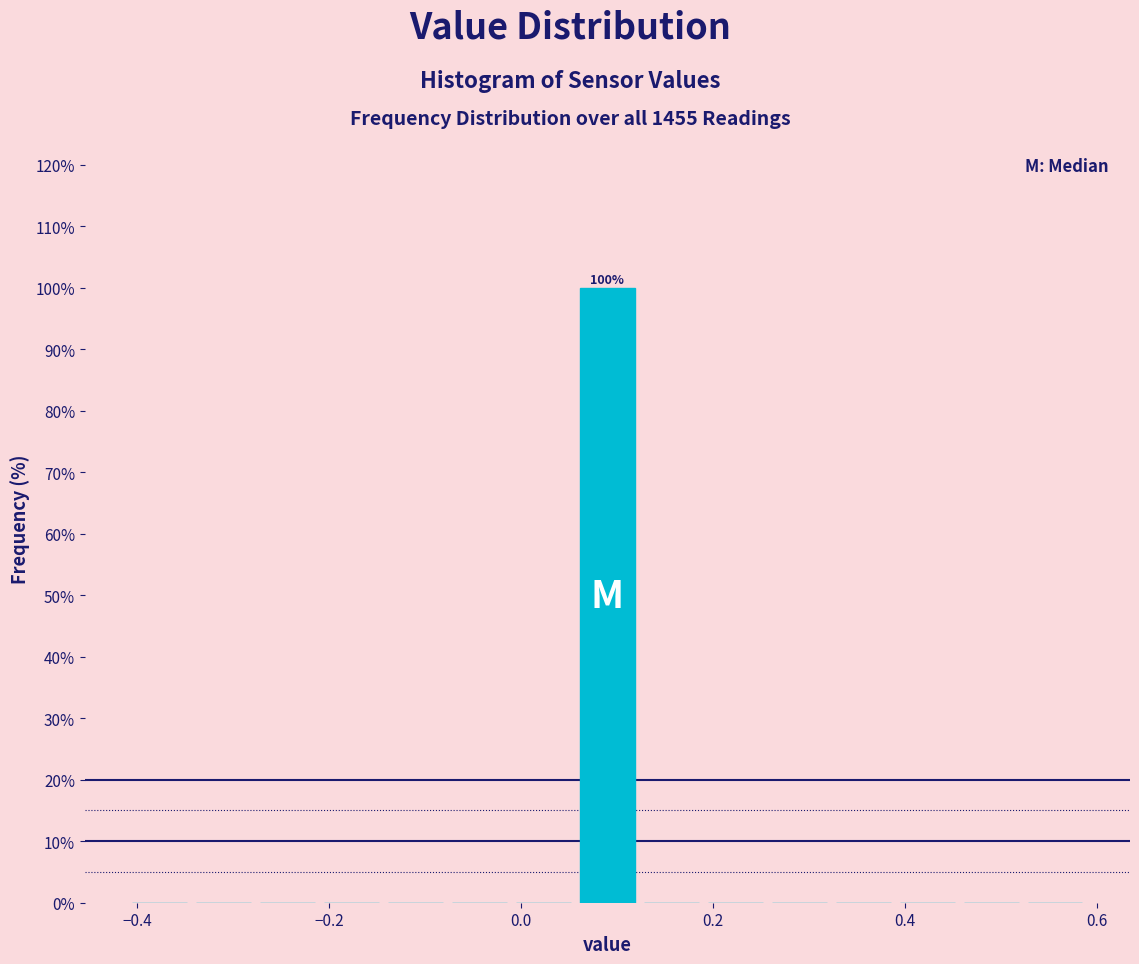

Read against the x-axis, roughly where is the centre of the tallest bar?

0.10